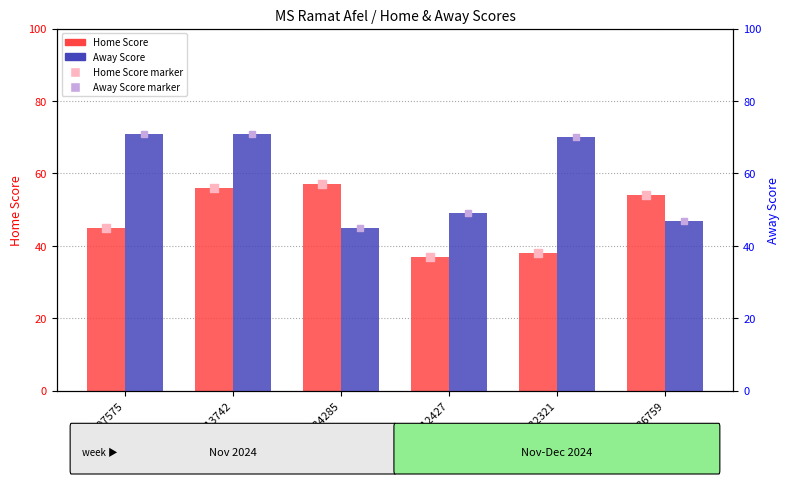

At how many categories does at least one series exceed 66?

3